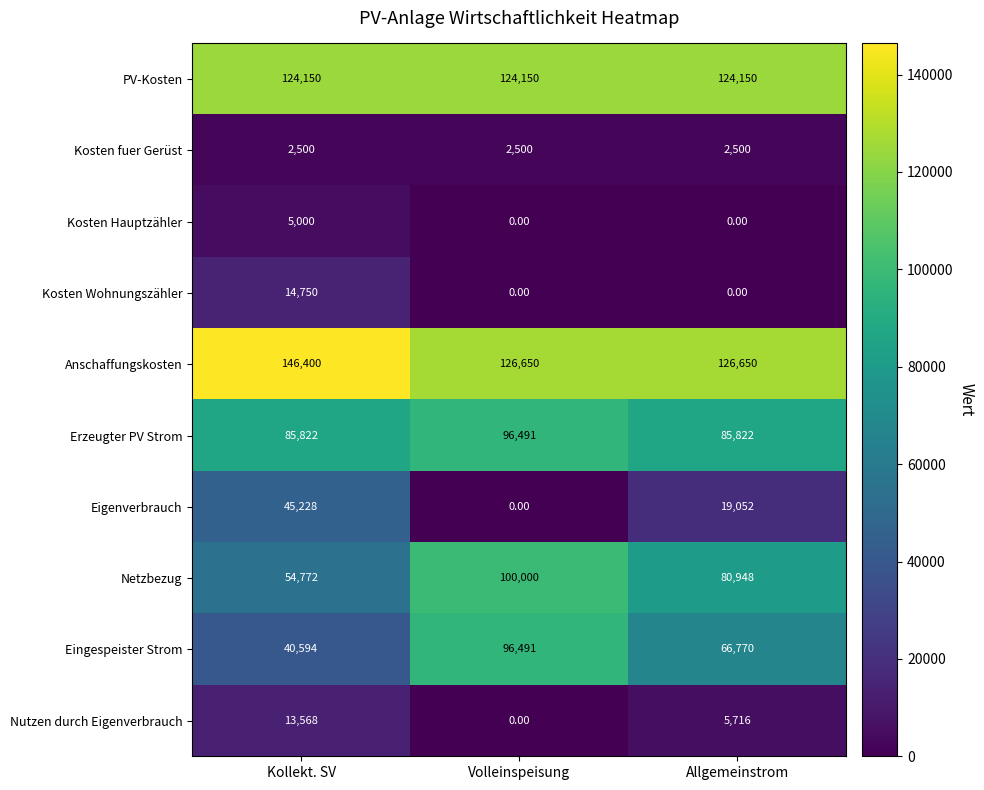

What is the total value across all series at Allgemeinstrom?

511608